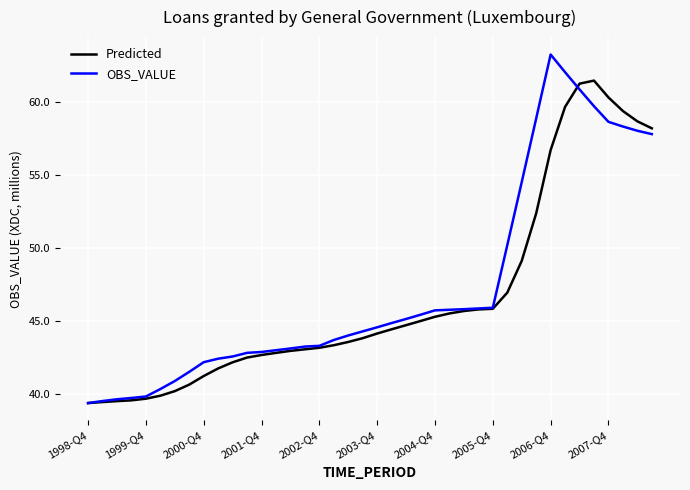

How many distinct data groups are displayed?

2